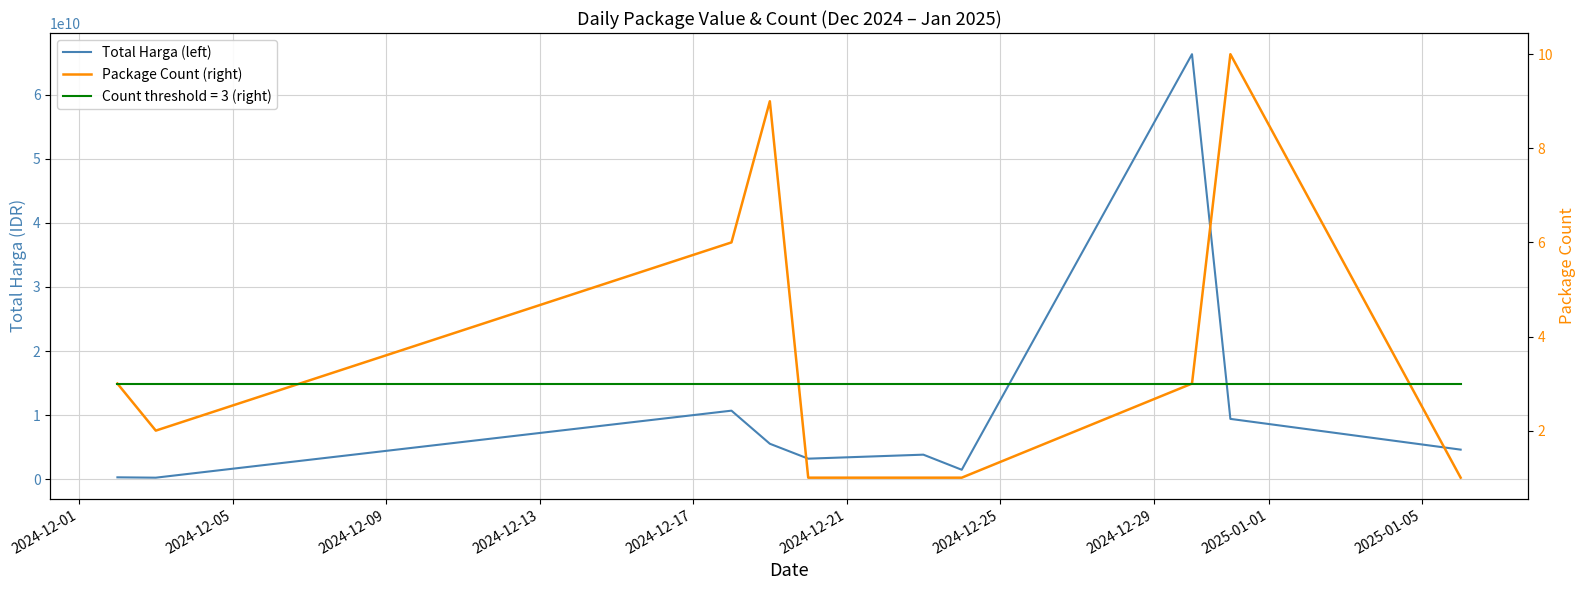

What position from the right is 2024-12-13?

7